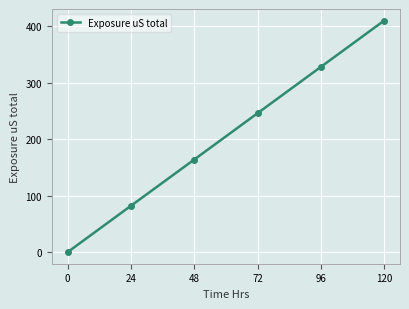

True or false: the data has more than 0 interior local peaks.

False